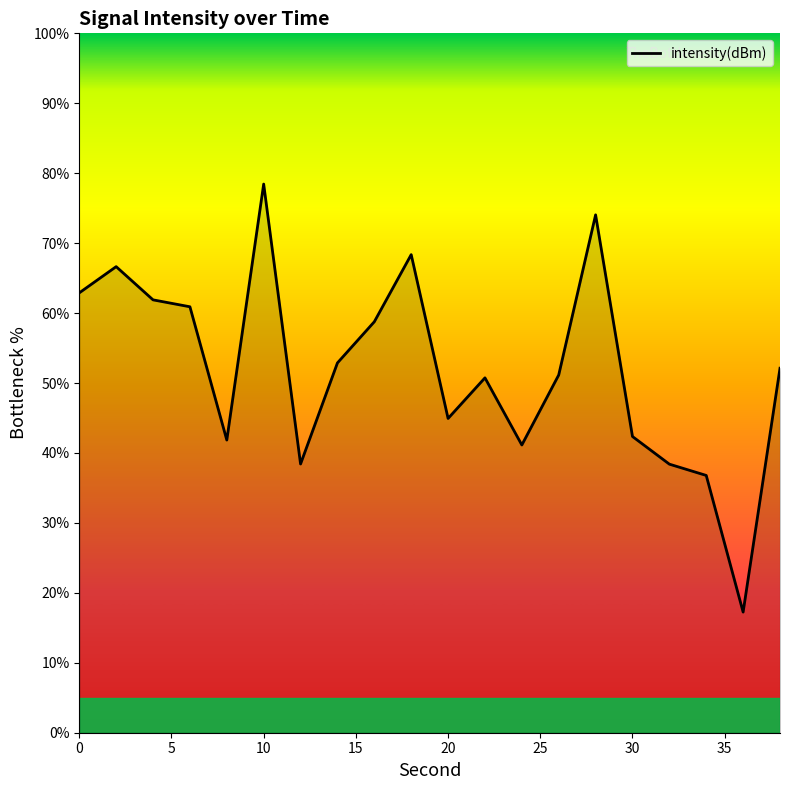

What is the smallest value displayed?

17.2